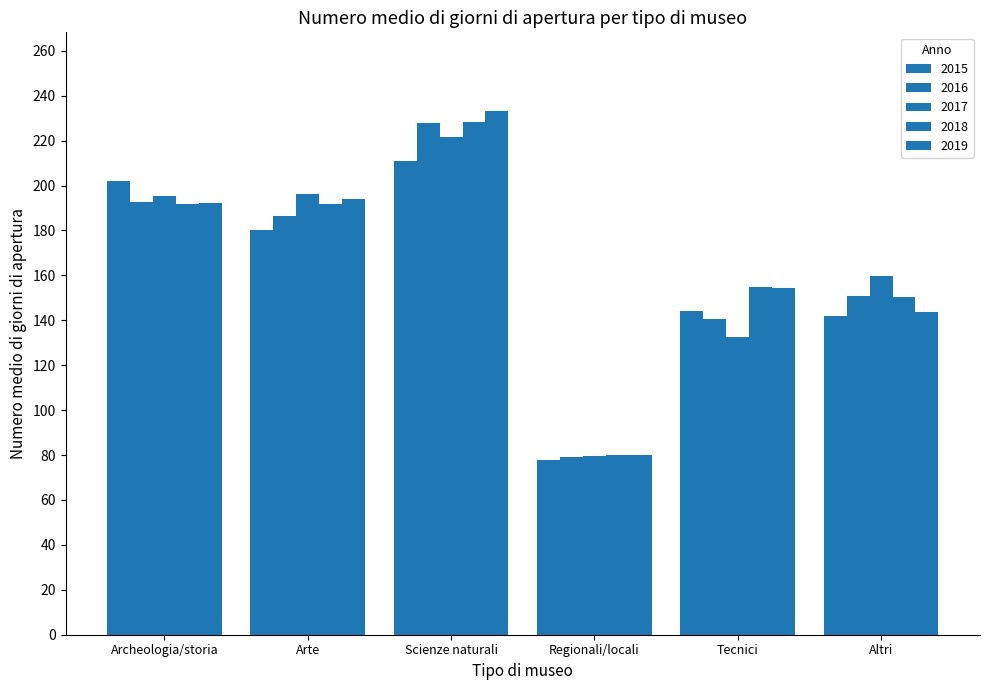

How many bars are there in each group?

5